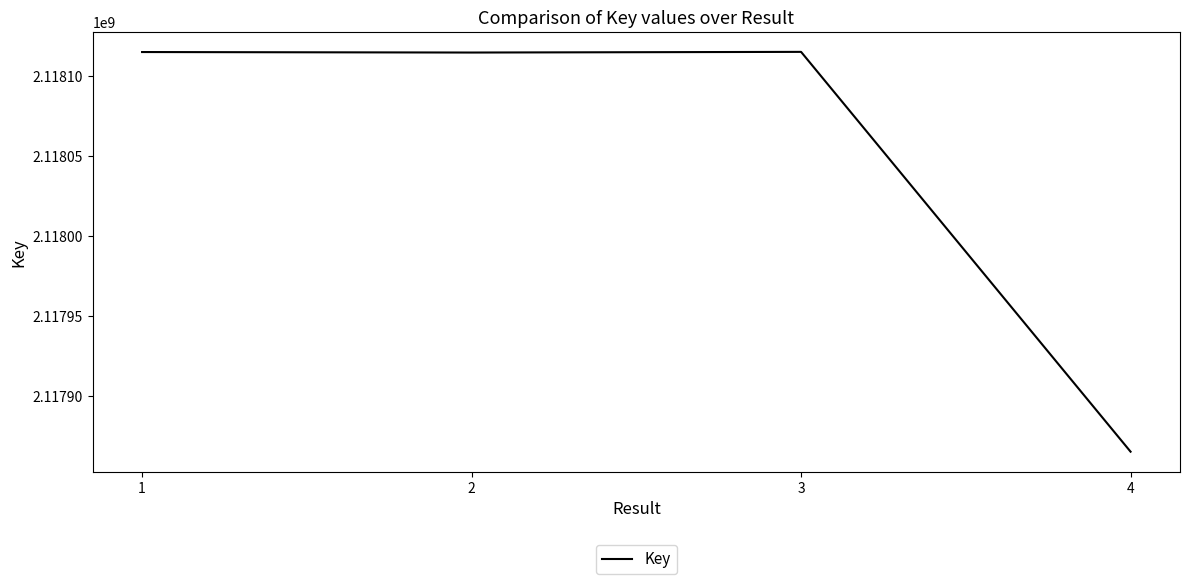

Read the value at 2.

2118114556